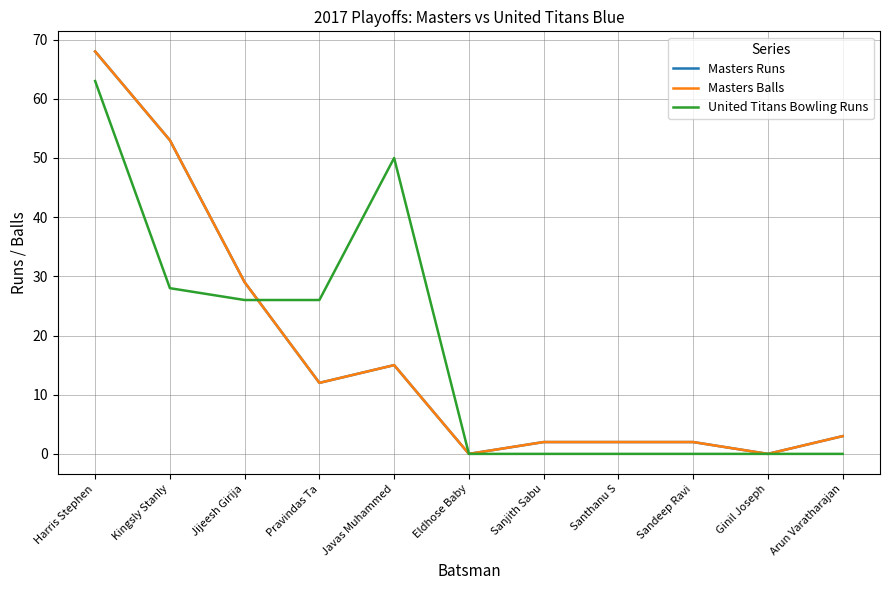

How many lines are shown in the chart?

3